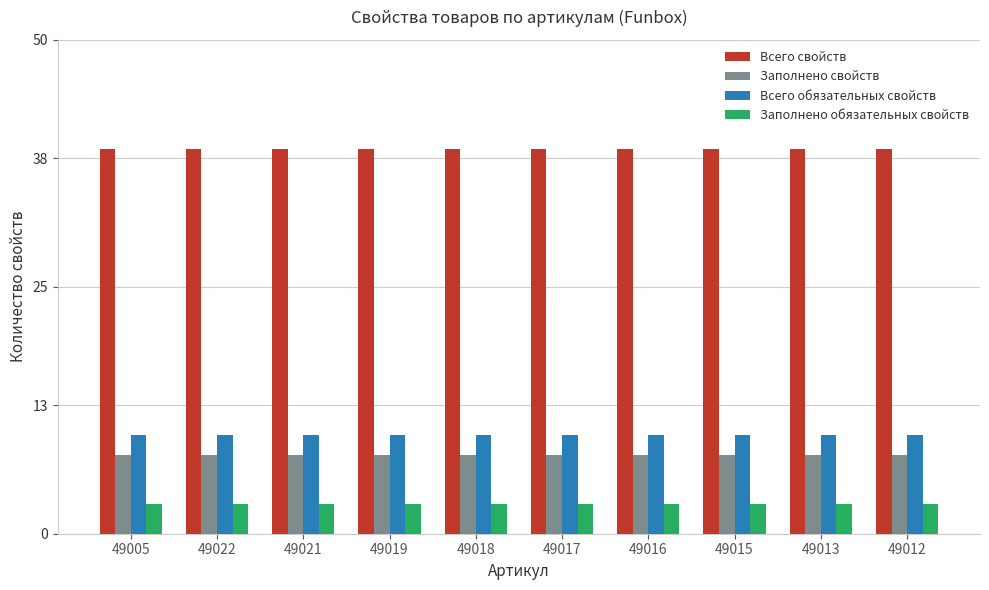

What is the approximate value of Заполнено обязательных свойств at 49018?

3